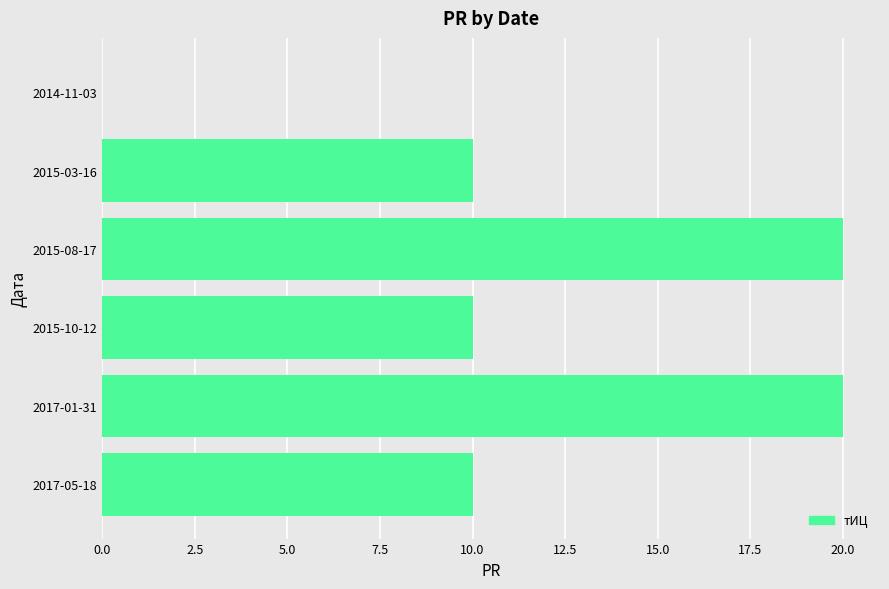

Reading bottom to top, extract all data points from this chart.

2017-05-18=10	2017-01-31=20	2015-10-12=10	2015-08-17=20	2015-03-16=10	2014-11-03=0